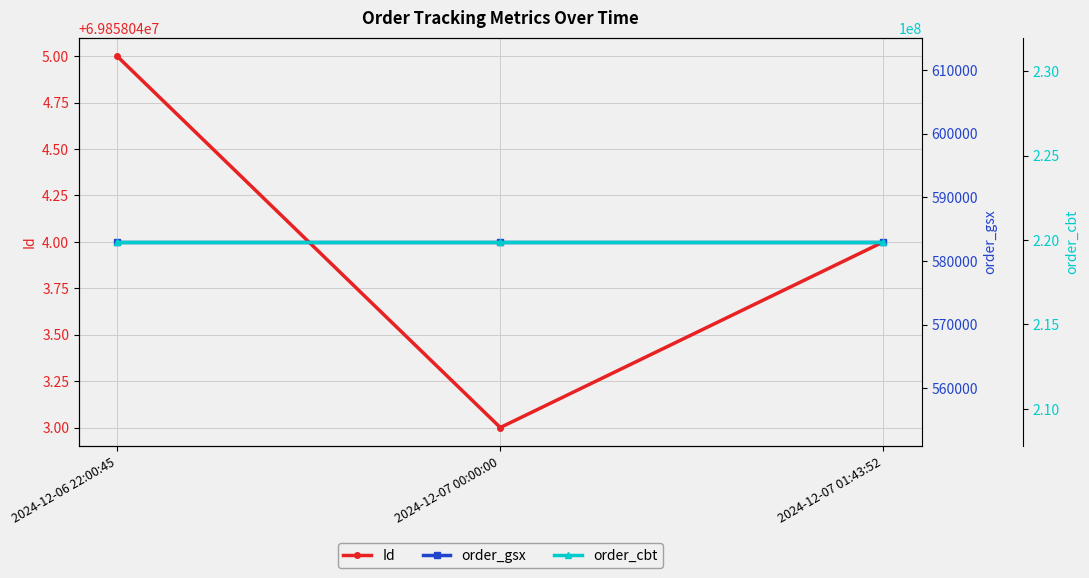

List the labels in order of order_cbt value, smallest first.

2024-12-06 22:00:45, 2024-12-07 00:00:00, 2024-12-07 01:43:52